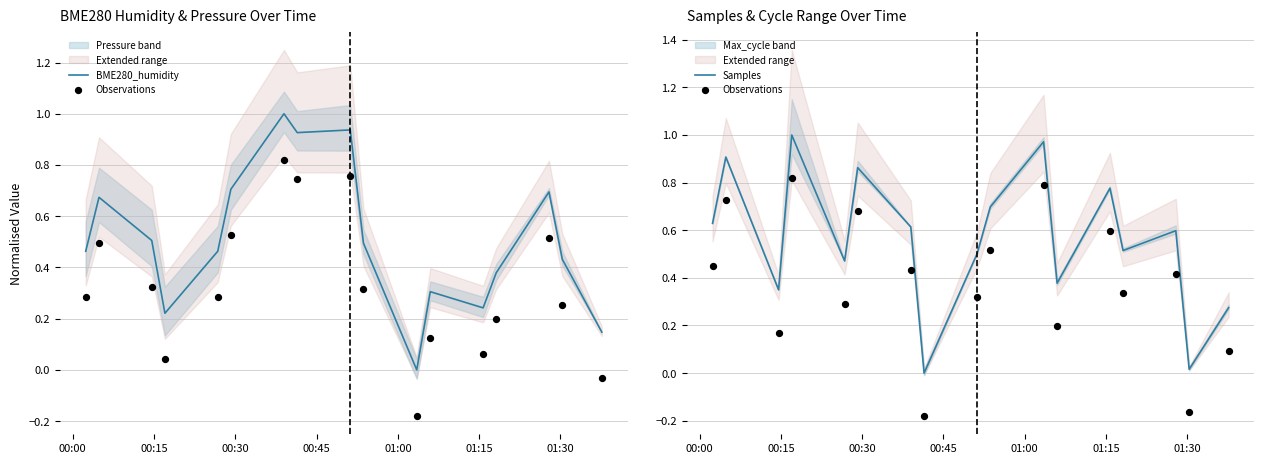

Which series has the largest Y range (max minus min)?

Observations